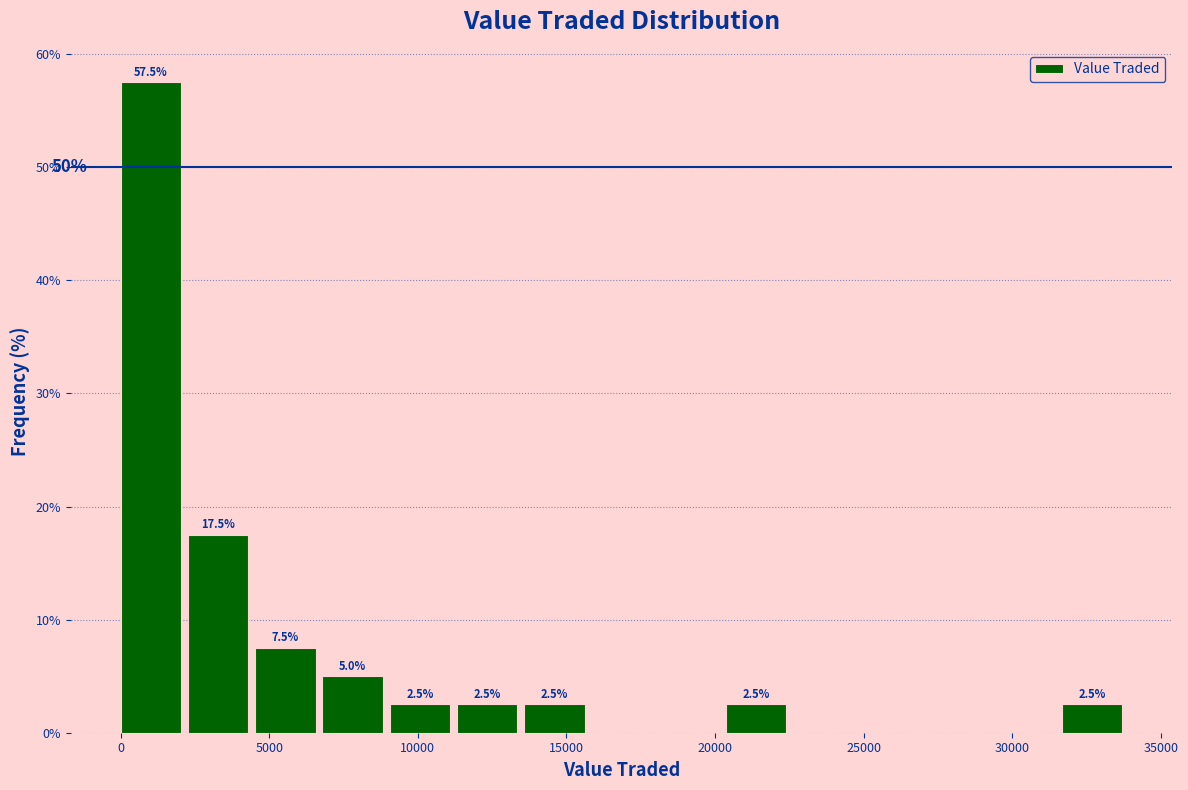

Which range on the x-axis has the tallest bar?

0 to 2500